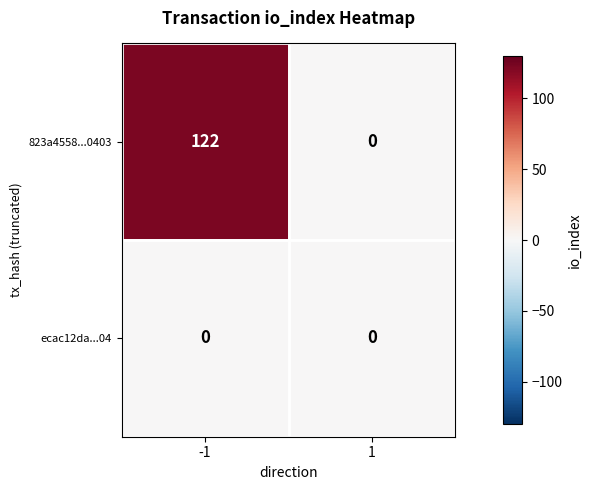

Is it true that ecac12da...04 equals 0 at -1?

True